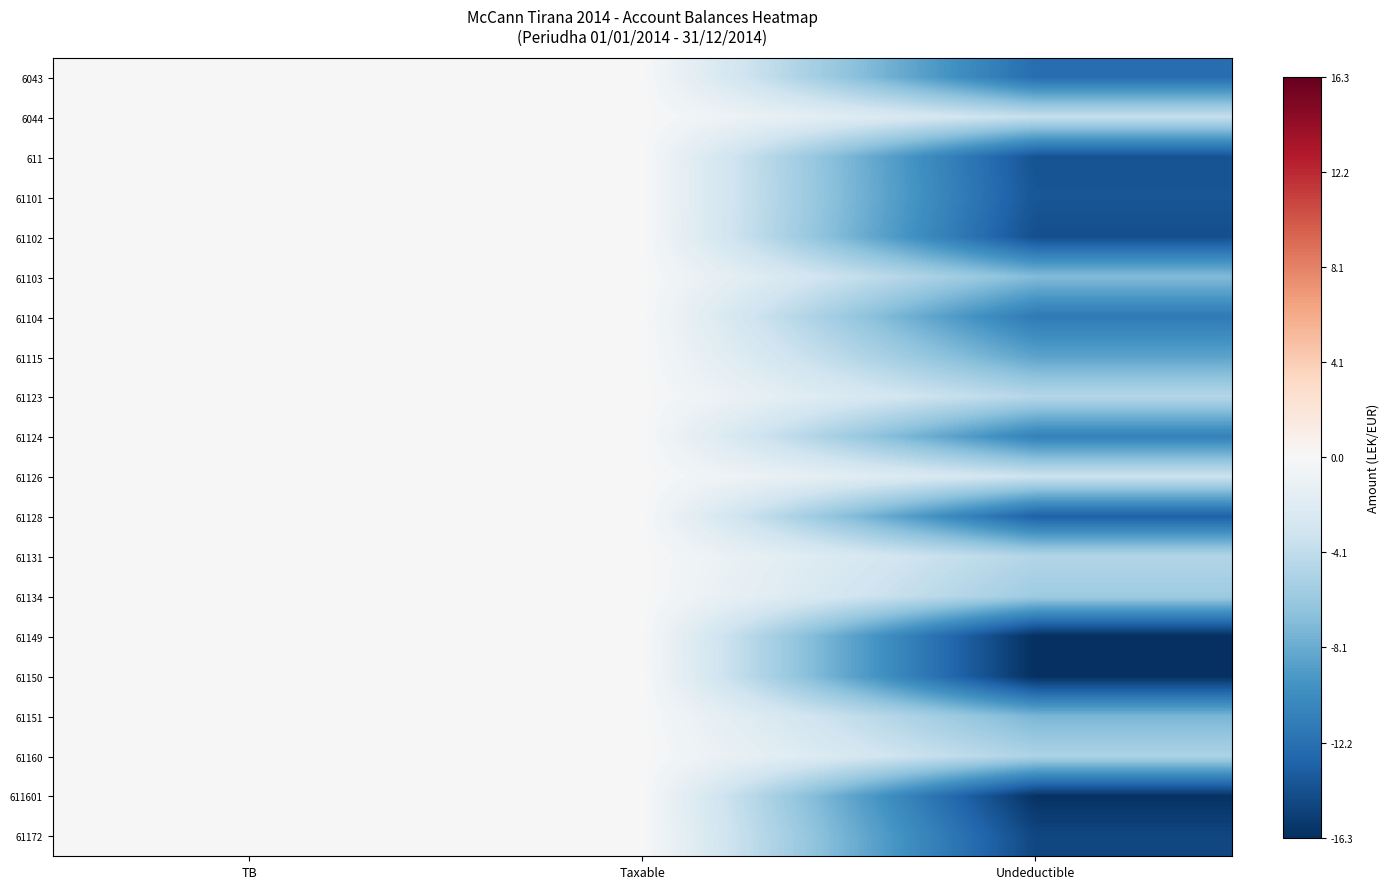

At Taxable, list the series in order from largest to smallest.

6043, 6044, 611, 61101, 61102, 61103, 61104, 61115, 61123, 61124, 61126, 61128, 61131, 61134, 61149, 61150, 61151, 61160, 611601, 61172